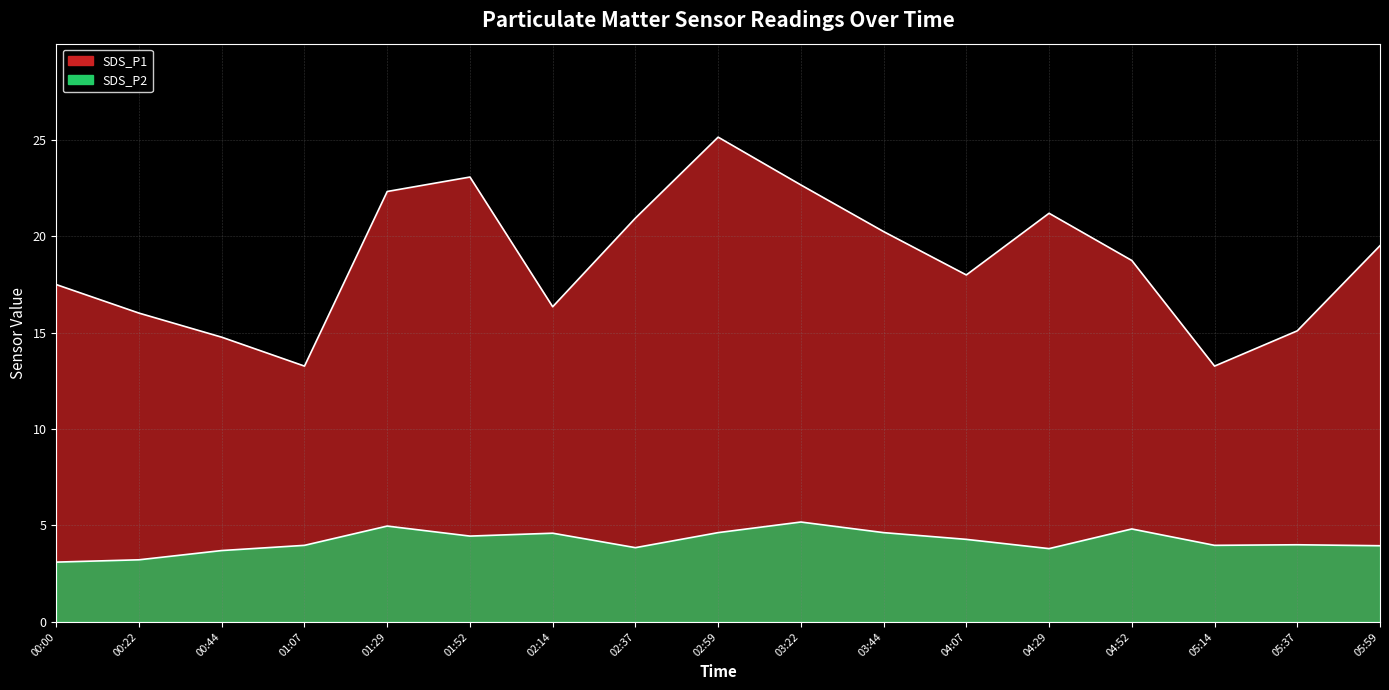

How many values in the SDS_P1 series are below 18?

7